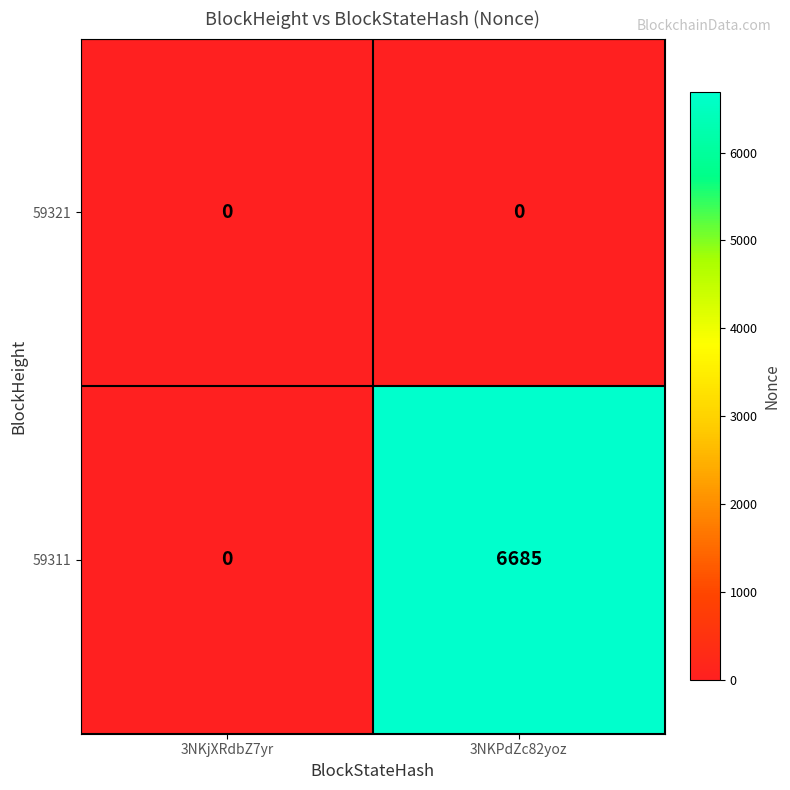

Reading left to right, extract all data points from this chart.

59321: 3NKjXRdbZ7yr=0	3NKPdZc82yoz=0
59311: 3NKjXRdbZ7yr=0	3NKPdZc82yoz=6685